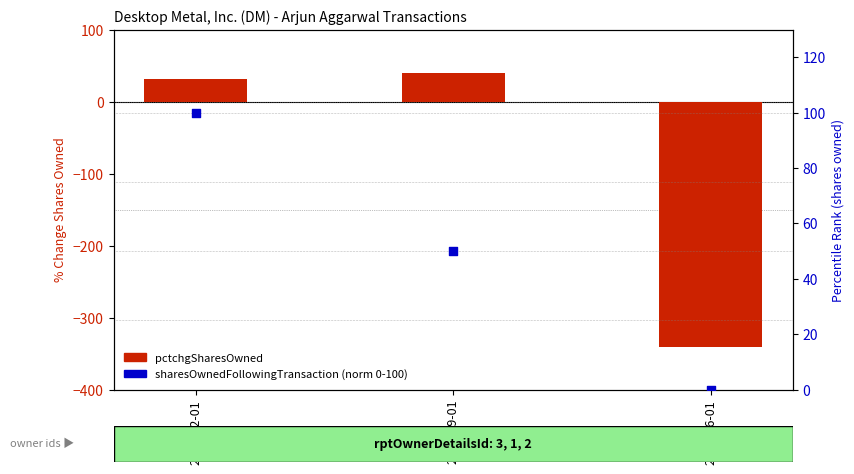

At how many categories does at least one series exceed -136?

3